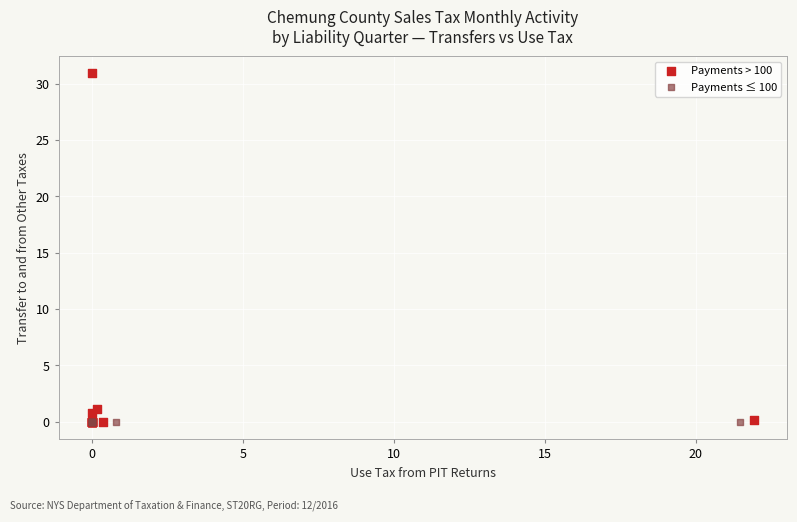

Which series contains the highest Y value?

Payments > 100